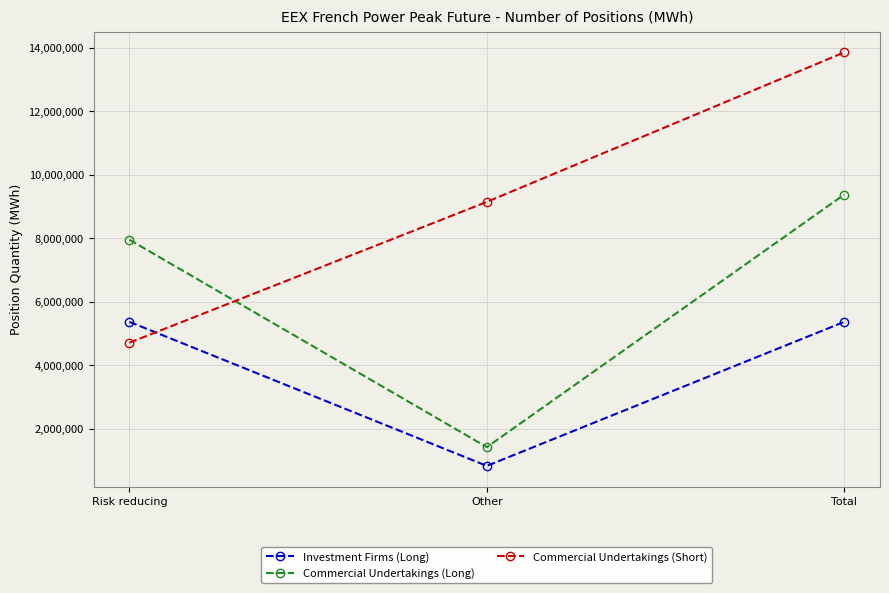

Reading left to right, what are all the values shown in this chart?

Investment Firms (Long): Risk reducing=5365416	Other=829668	Total=5365416
Commercial Undertakings (Long): Risk reducing=7951908	Other=1421148	Total=9373056
Commercial Undertakings (Short): Risk reducing=4708836	Other=9142476	Total=13851312